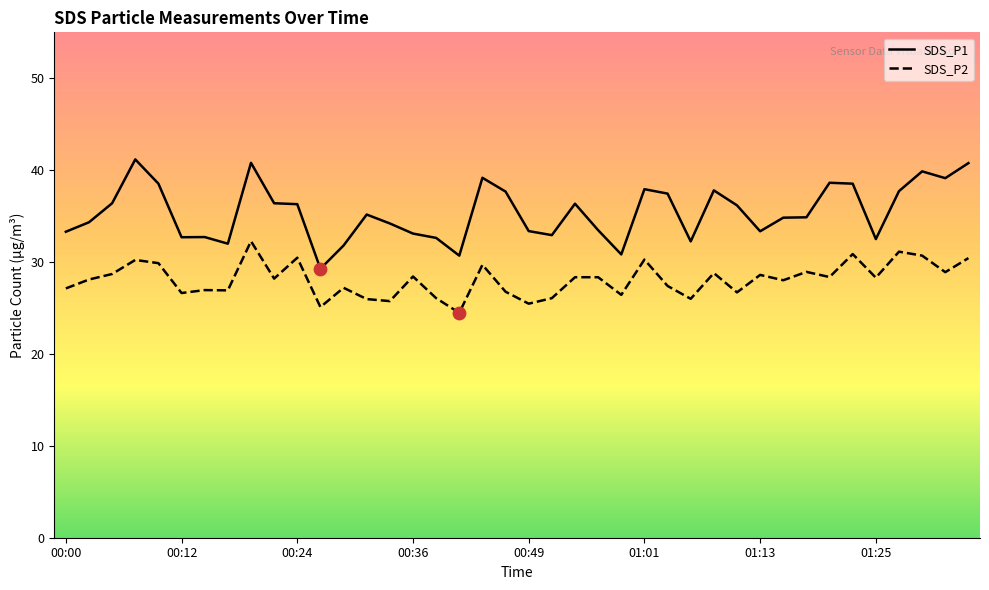

Which series has the largest total across all categories?

SDS_P1